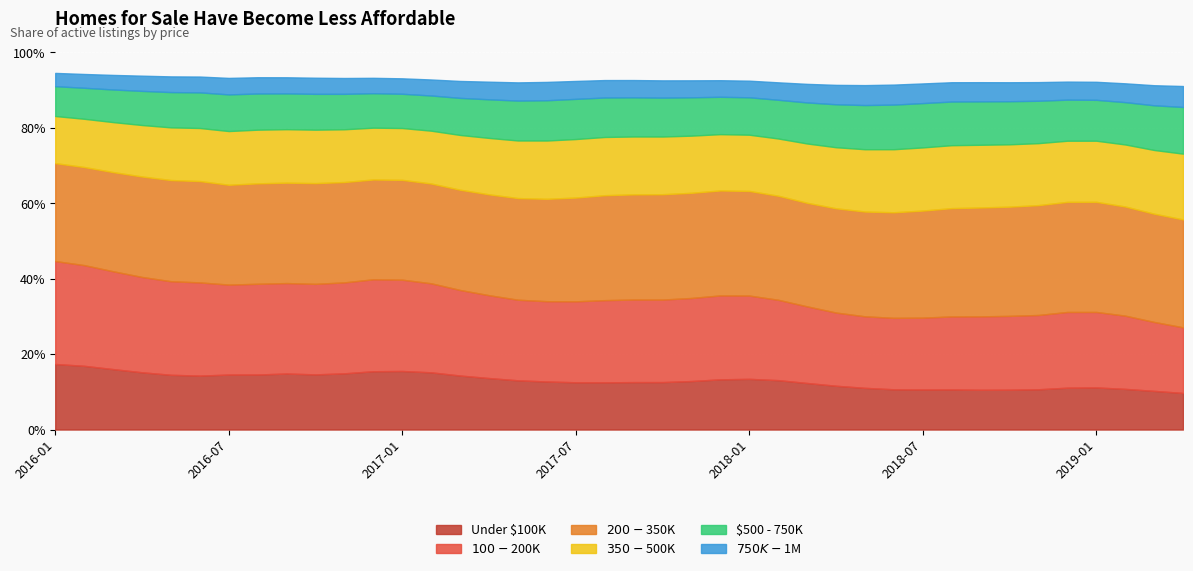

True or false: $200 - $350K and $750K - $1M cross at least once.

False